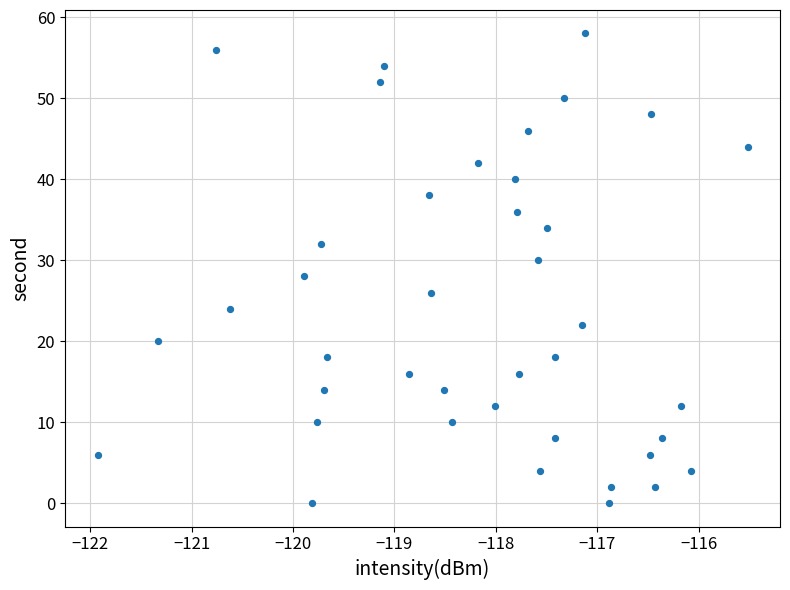

What is the range of Y values (max minus min)?

58